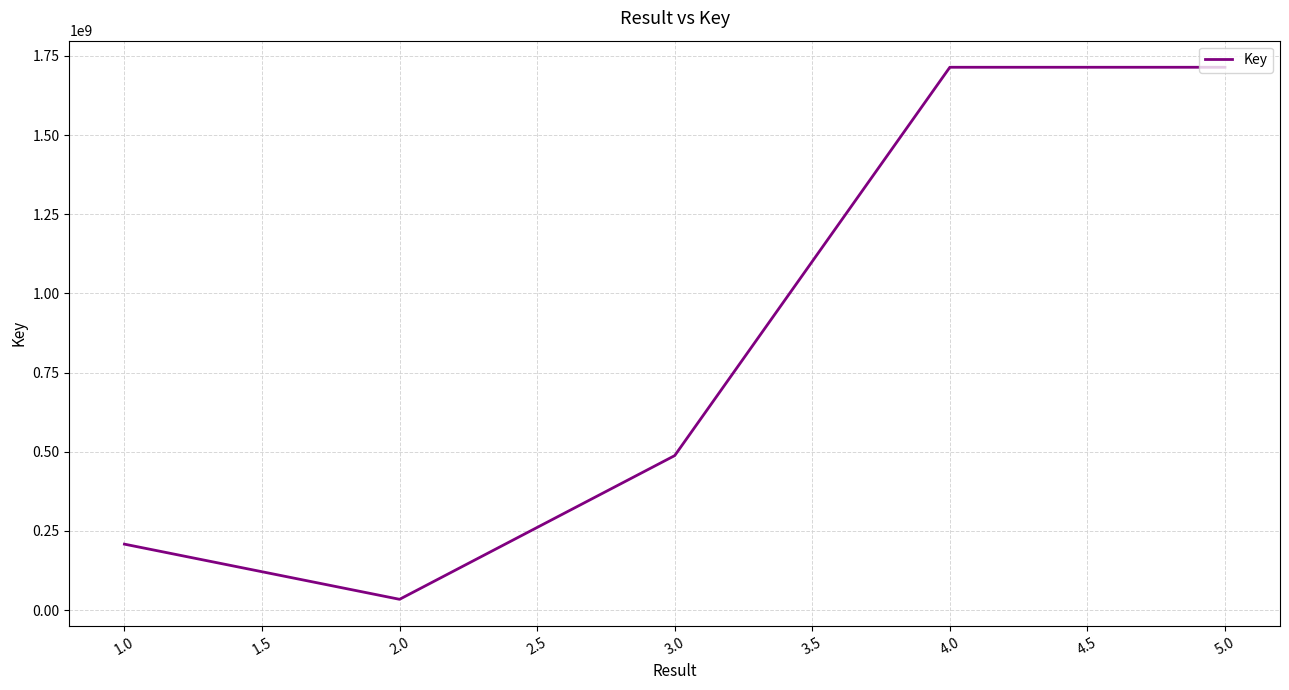

What value does the data have at 5.0, to the nearest 50?

1714073000